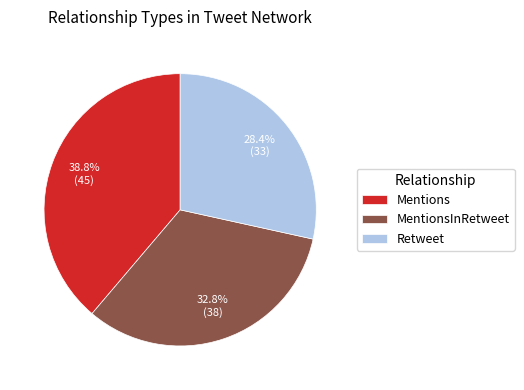

To the nearest percent, what is the combined percentage of MentionsInRetweet and Mentions?

72%